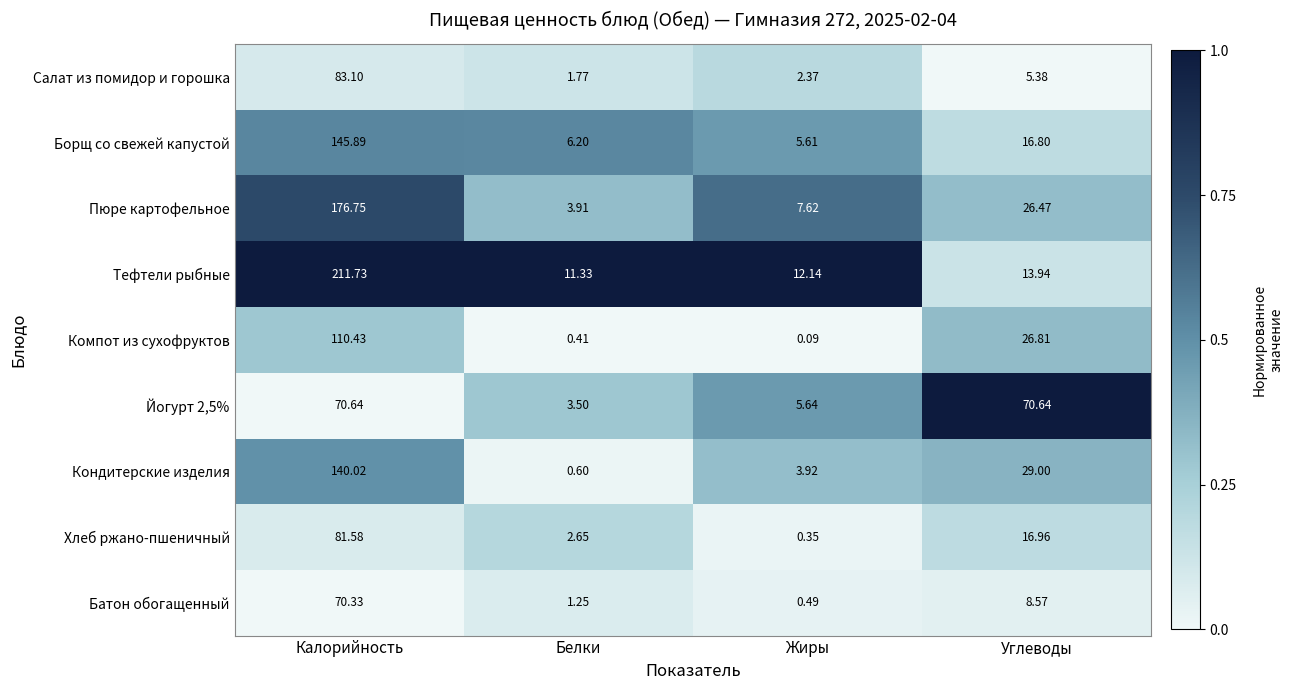

Where does the Тефтели рыбные series first go above 13?

Калорийность